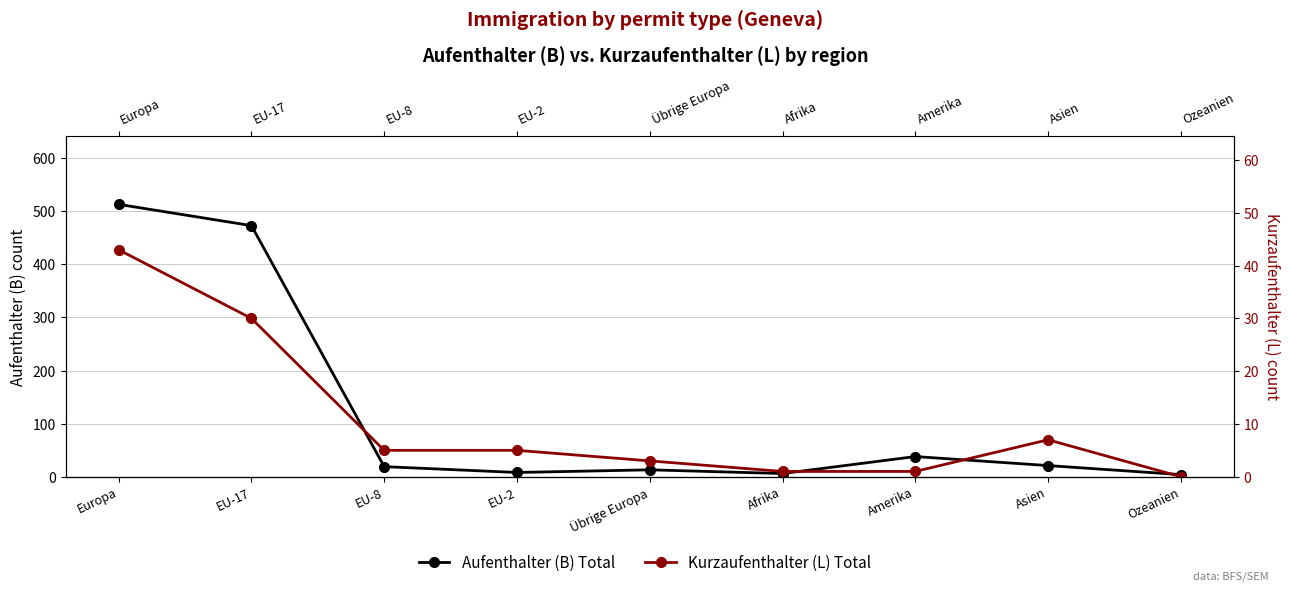

Which category has the lowest value across all series?

Ozeanien